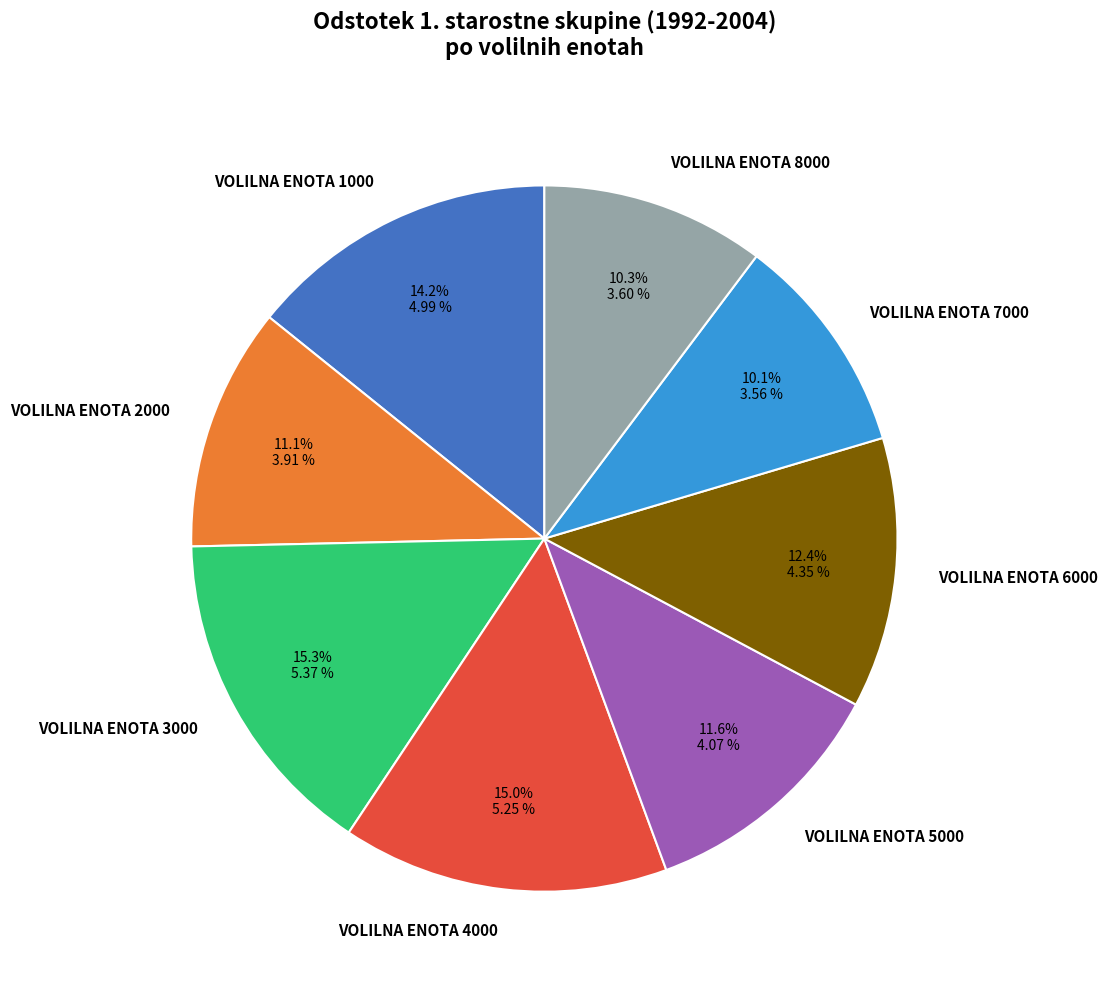

The VOLILNA ENOTA 4000 slice represents 15% of the pie. True or false?

True